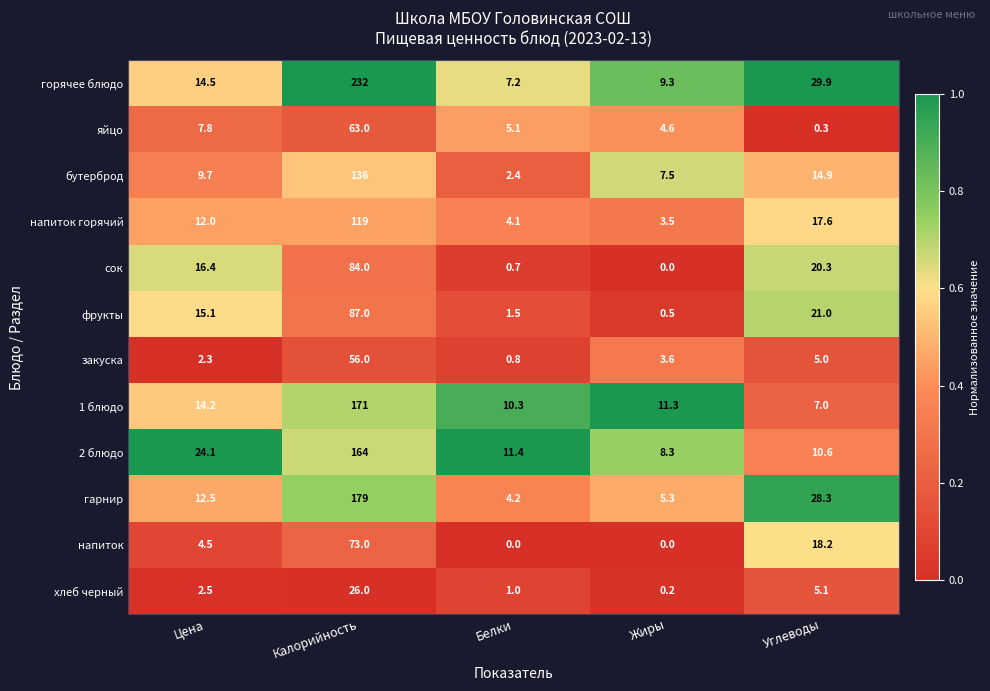

What is the difference between the maximum and minimum values in the закуска series?

55.2